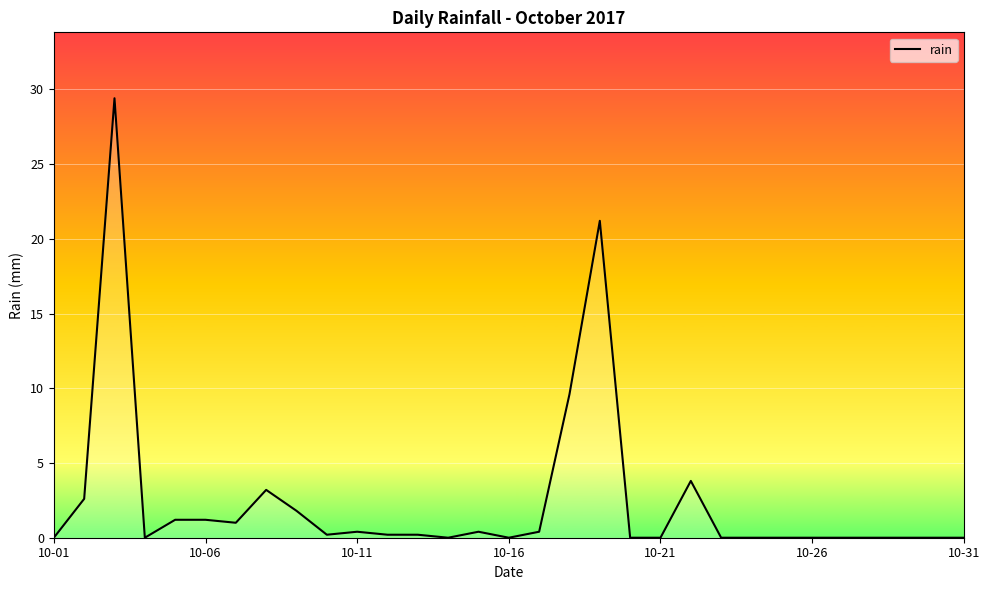

Does the chart display data point markers on the line(s)?

No